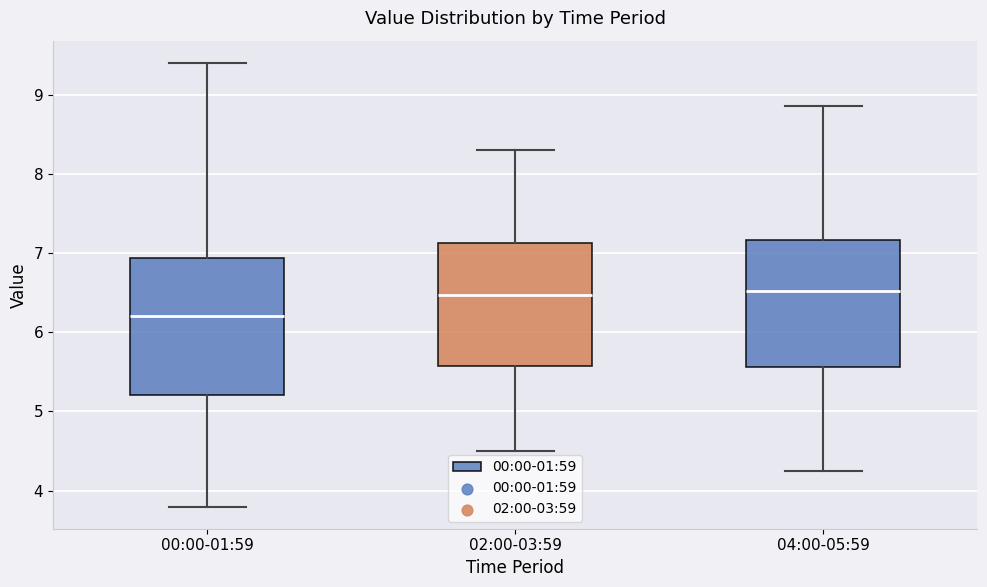

Reading left to right, transcribe this box plot: for each box, give where its median line is, the range the box spans, and where its two whiskers end, as read against the y-axis. The values are not printed on the chart, so give them approximately, as read against the axis.

00:00-01:59: median 6.2, box 5.2 to 6.9, whiskers 3.8 to 9.4
02:00-03:59: median 6.5, box 5.6 to 7.1, whiskers 4.5 to 8.3
04:00-05:59: median 6.5, box 5.6 to 7.2, whiskers 4.3 to 8.9